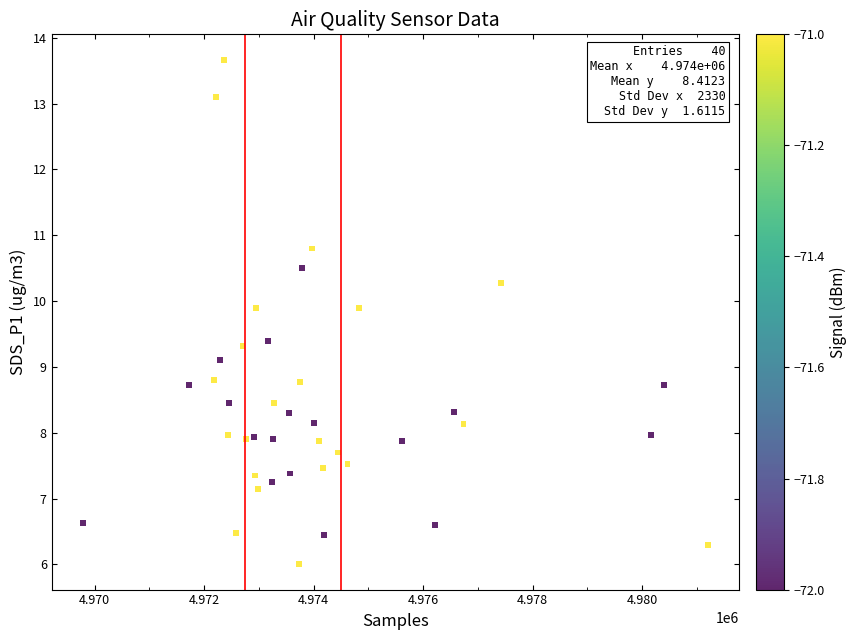

What is the range of X values (max minus min)?

11413.0